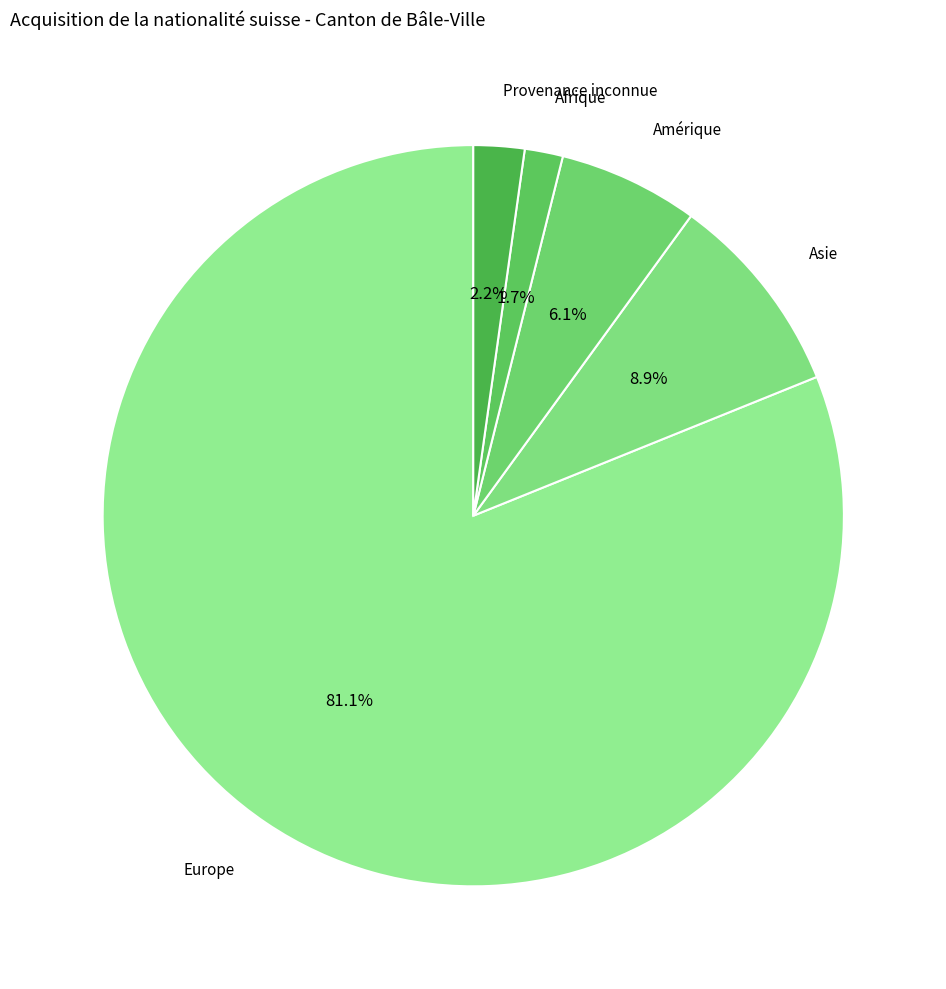

Rank the categories by value from lowest to highest.

Afrique, Provenance inconnue, Amérique, Asie, Europe